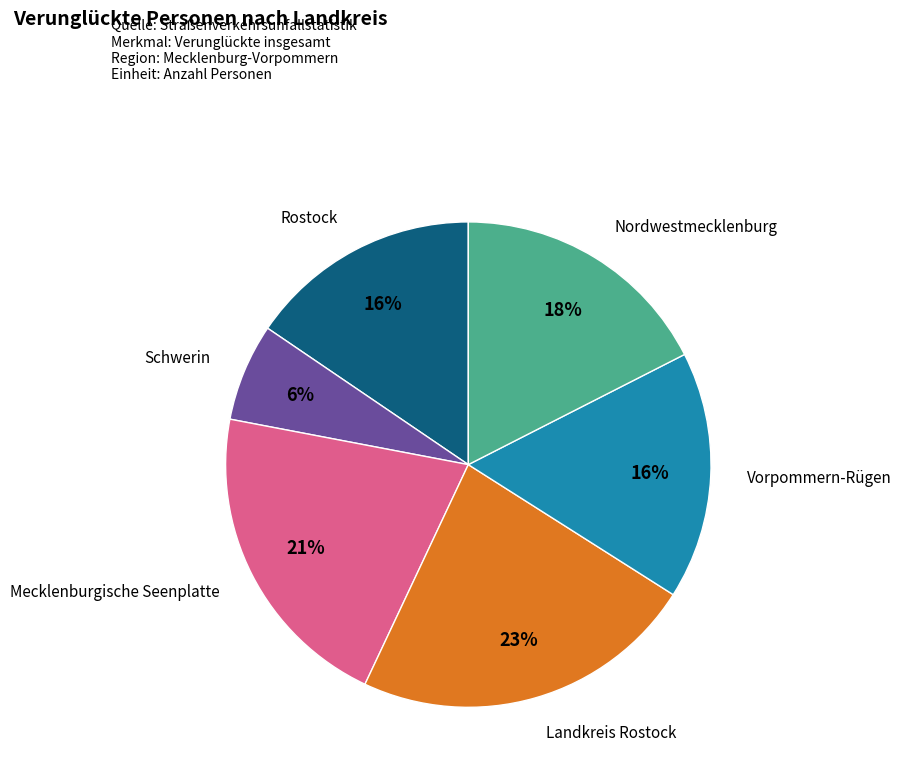

Is there a majority slice in this chart?

No